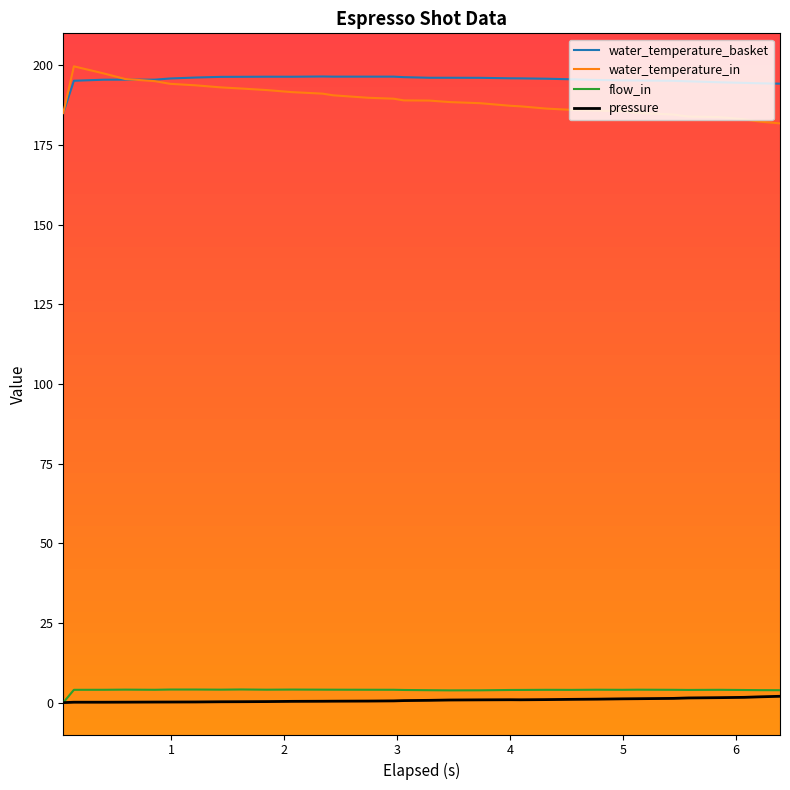

True or false: flow_in and water_temperature_in cross at least once.

False